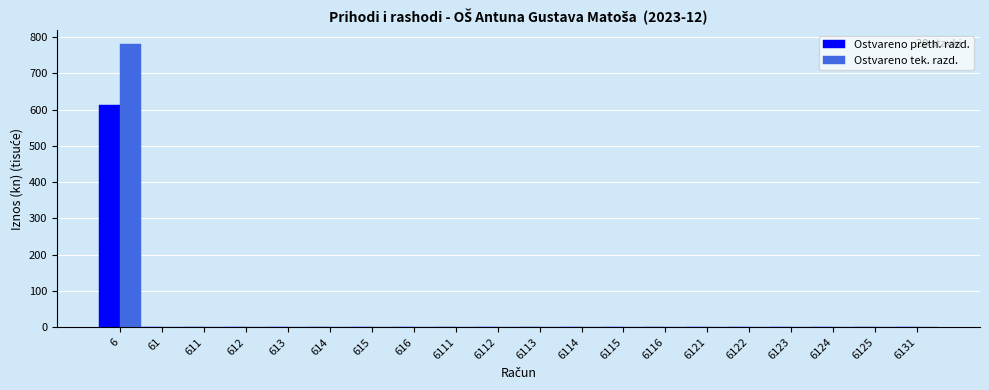

True or false: Ostvareno preth. razd. has a value of 333.8 at 6125.

False